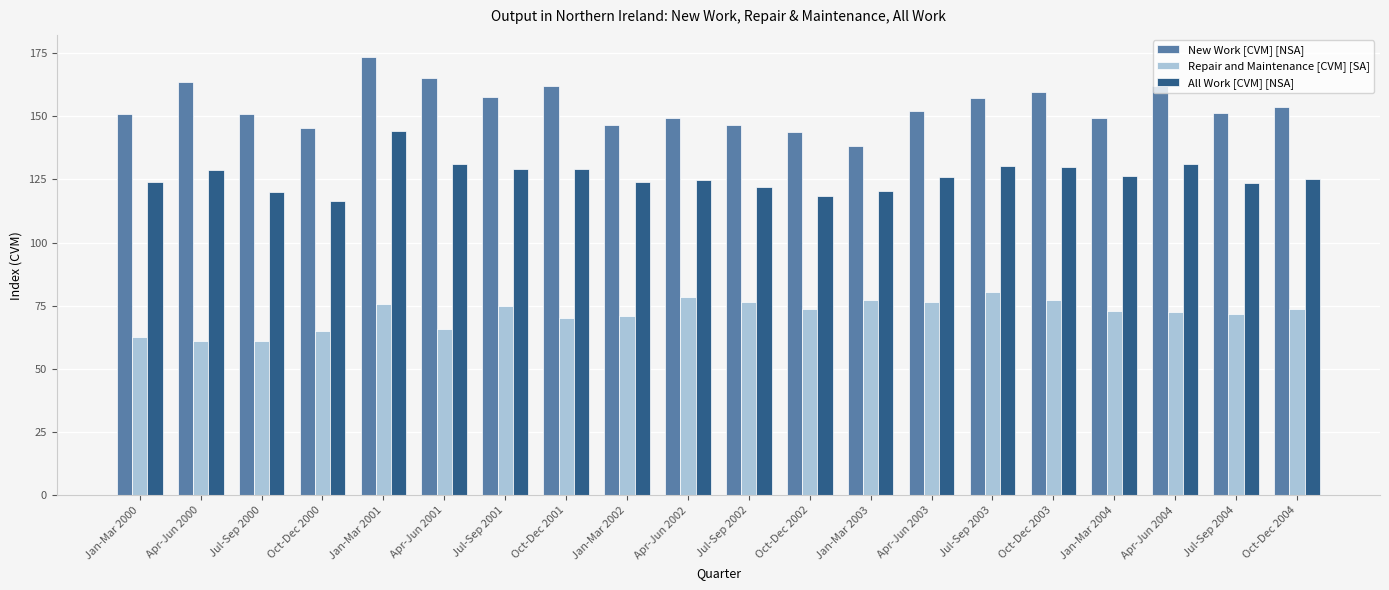

How many bars are there in each group?

3